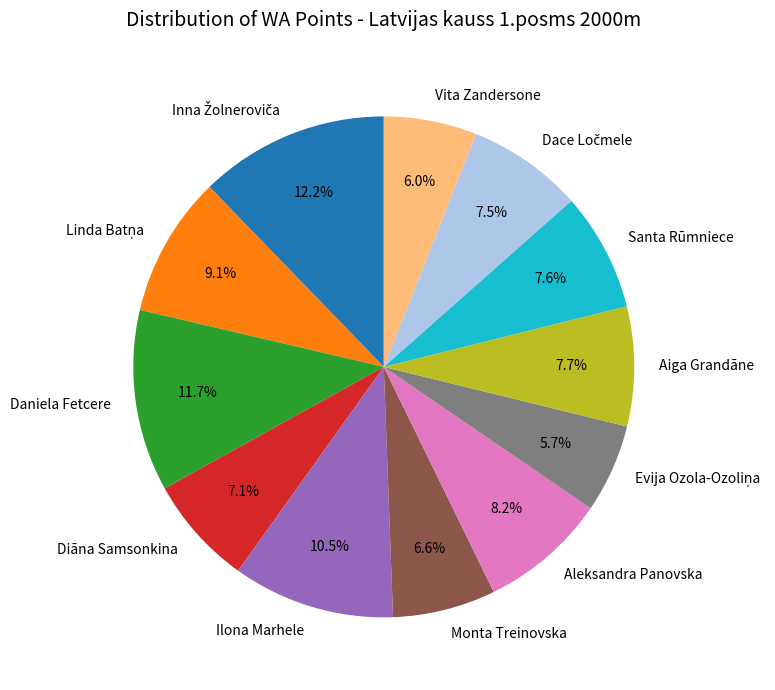

To the nearest percent, what is the difference between the largest and smallest slice percentages?

7%